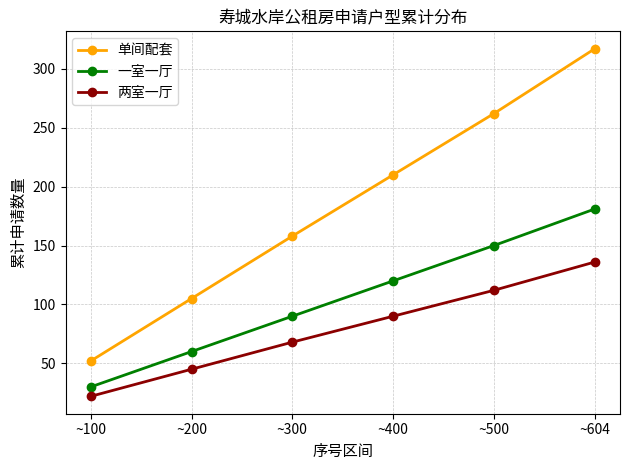

How many values in the 两室一厅 series are below 90?

3